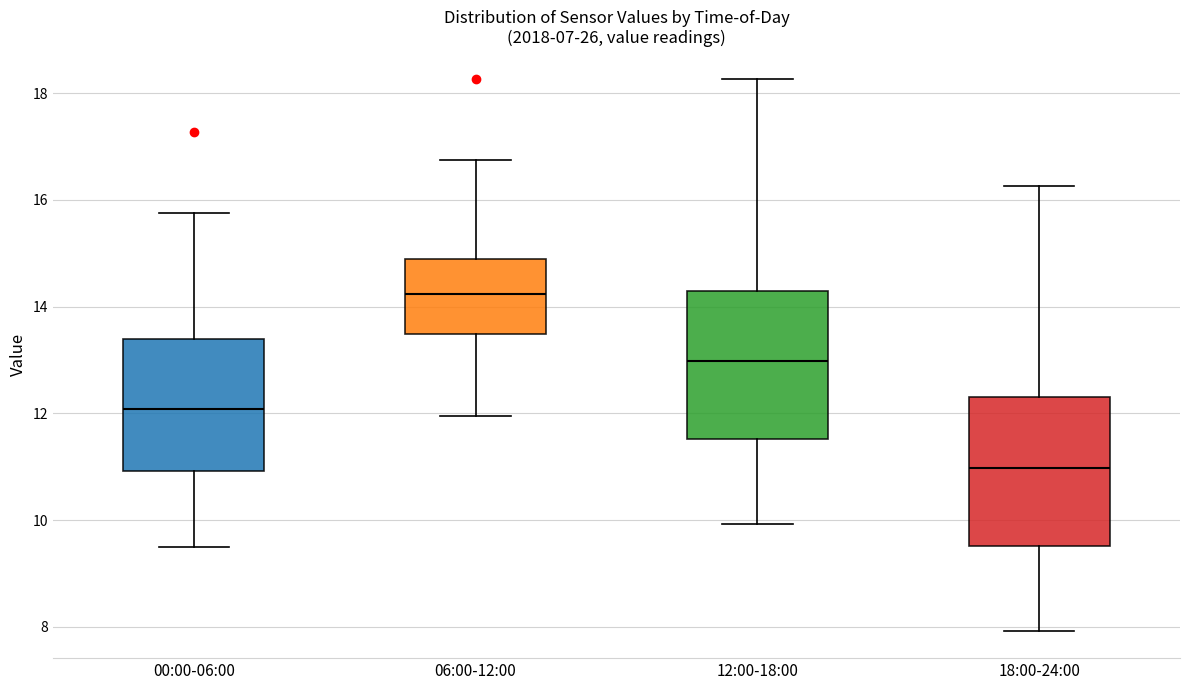

Where does the median line of the box for 12:00-18:00 sit on the y-axis? The values are not printed on the chart, so give them approximately, as read against the axis.

13.0